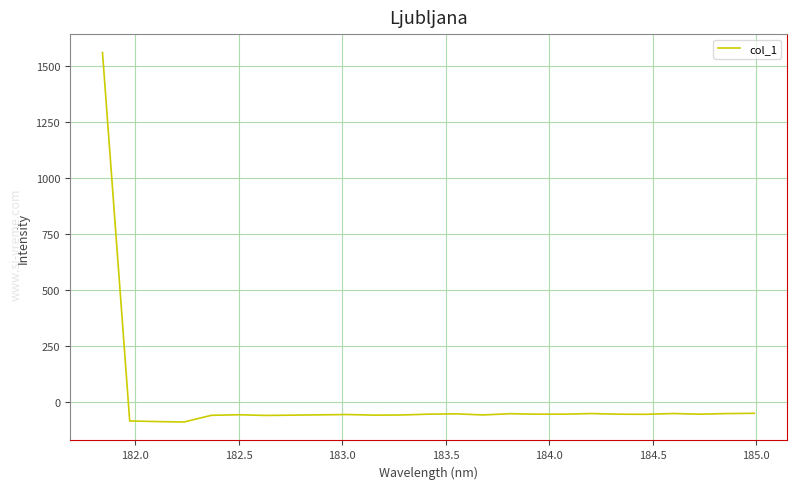

What is the minimum value shown in the chart?

-91.5